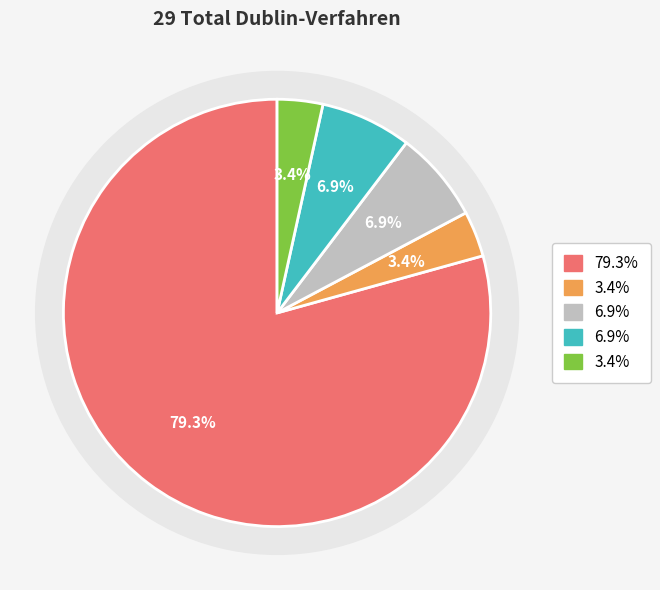

True or false: Herkunft unbekannt accounts for 3% of the total.

True